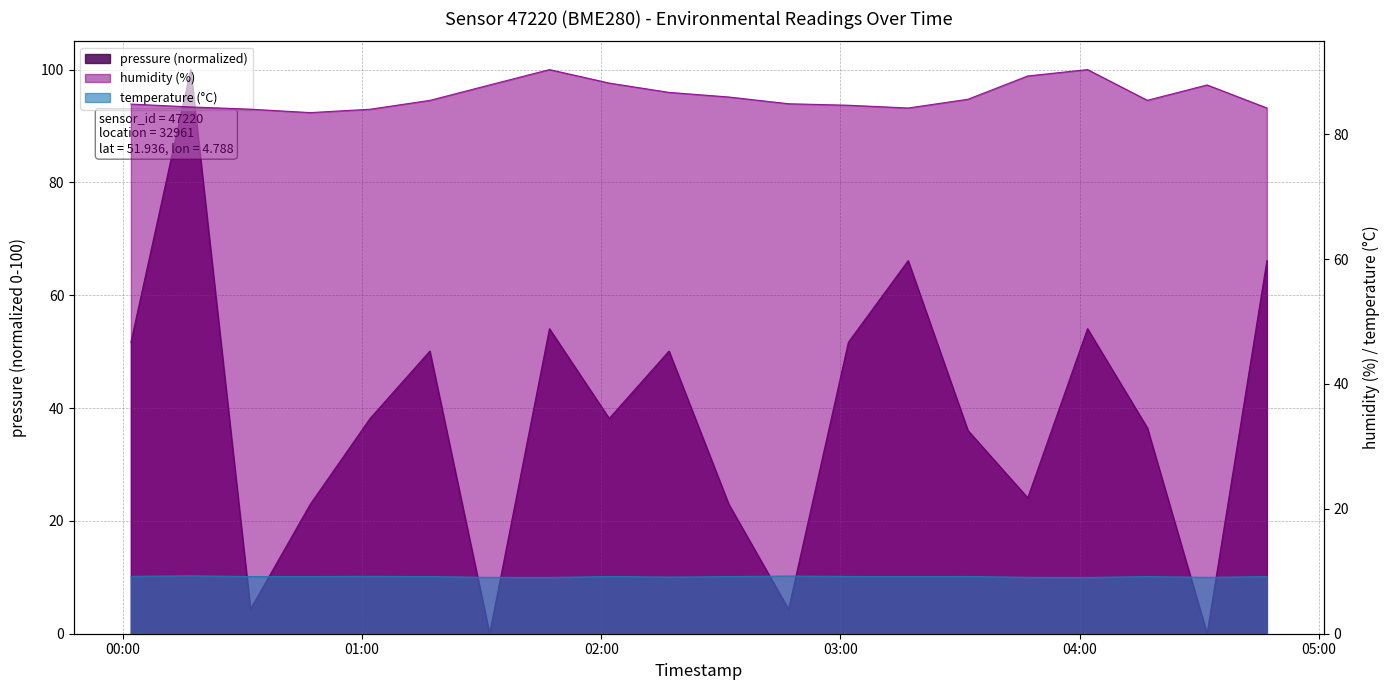

What is the label of the 11th point from the left?

2023-03-25T02:32